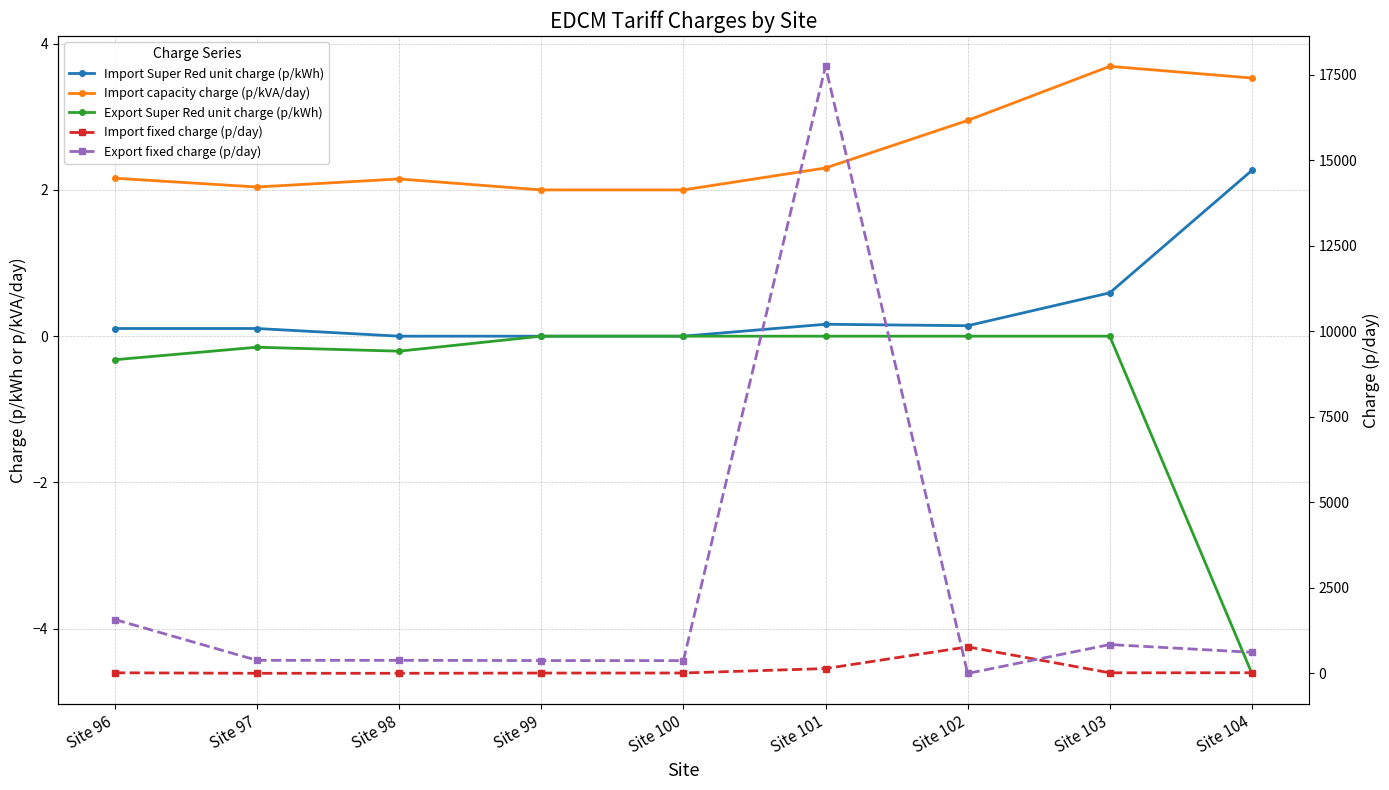

What is the total value across all series at Site 104?

641.2